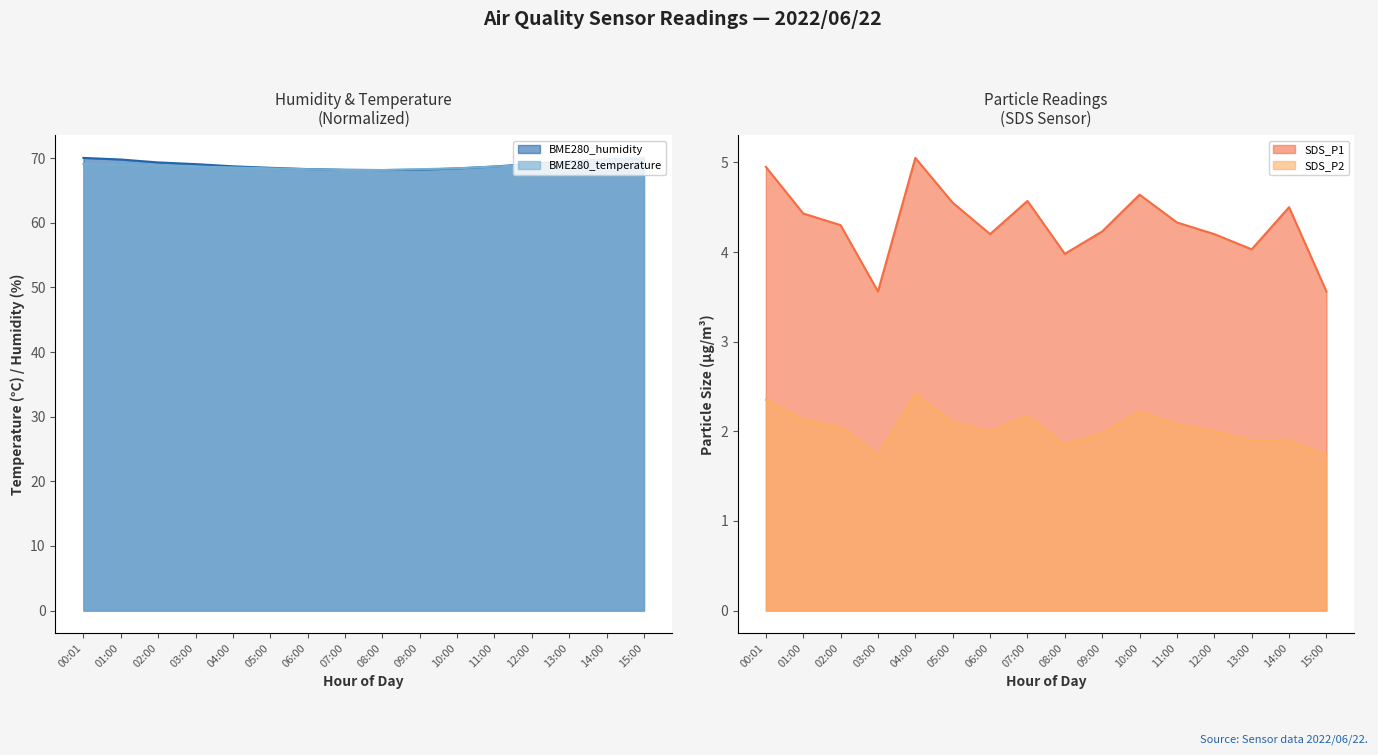

How many times do BME280_humidity and BME280_temperature cross each other?

2